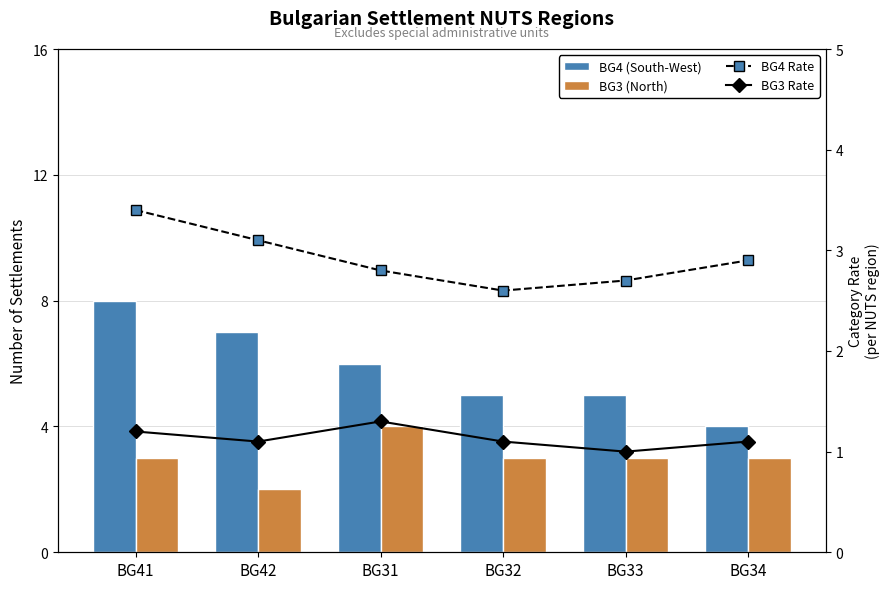

At how many categories does at least one series exceed 7?

1